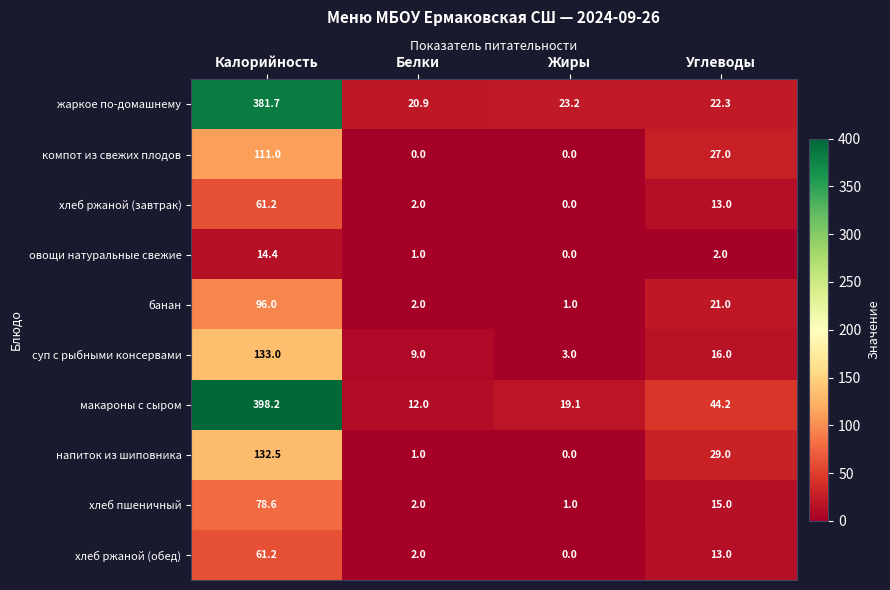

How many distinct data groups are displayed?

10